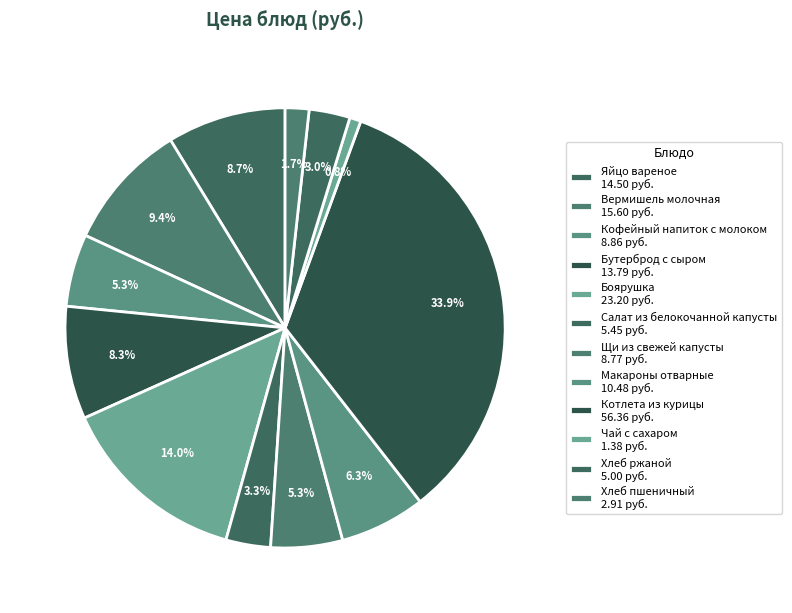

Count the number of slices in the pie.

12